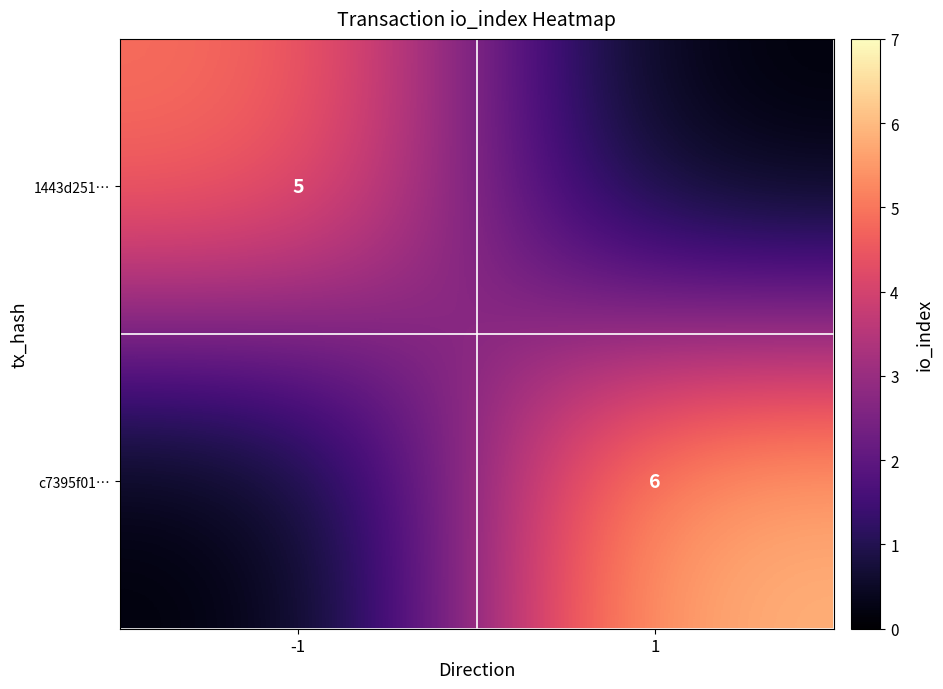

True or false: 1443d251… has a value of 7 at -1.

False